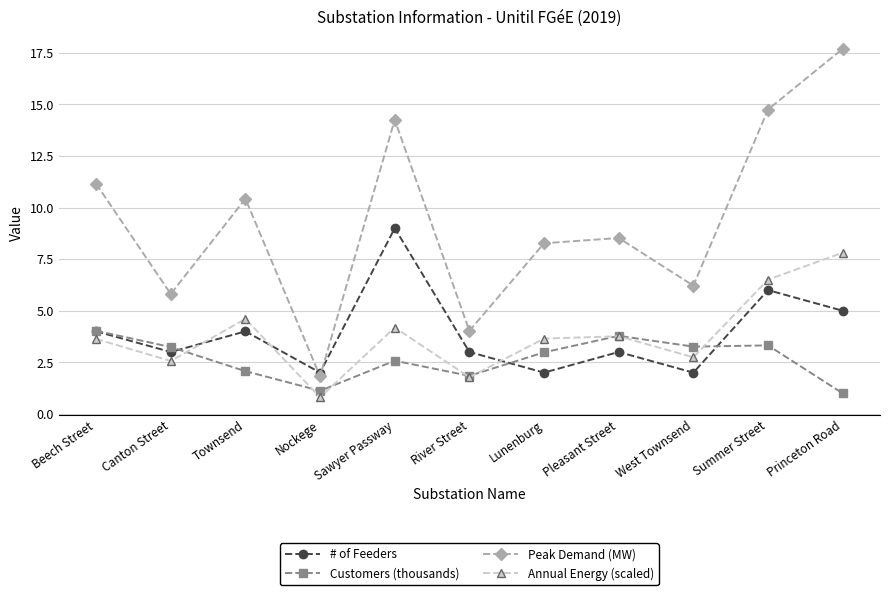

What are all the series names shown in the legend?

# of Feeders, Customers (thousands), Peak Demand (MW), Annual Energy (scaled)